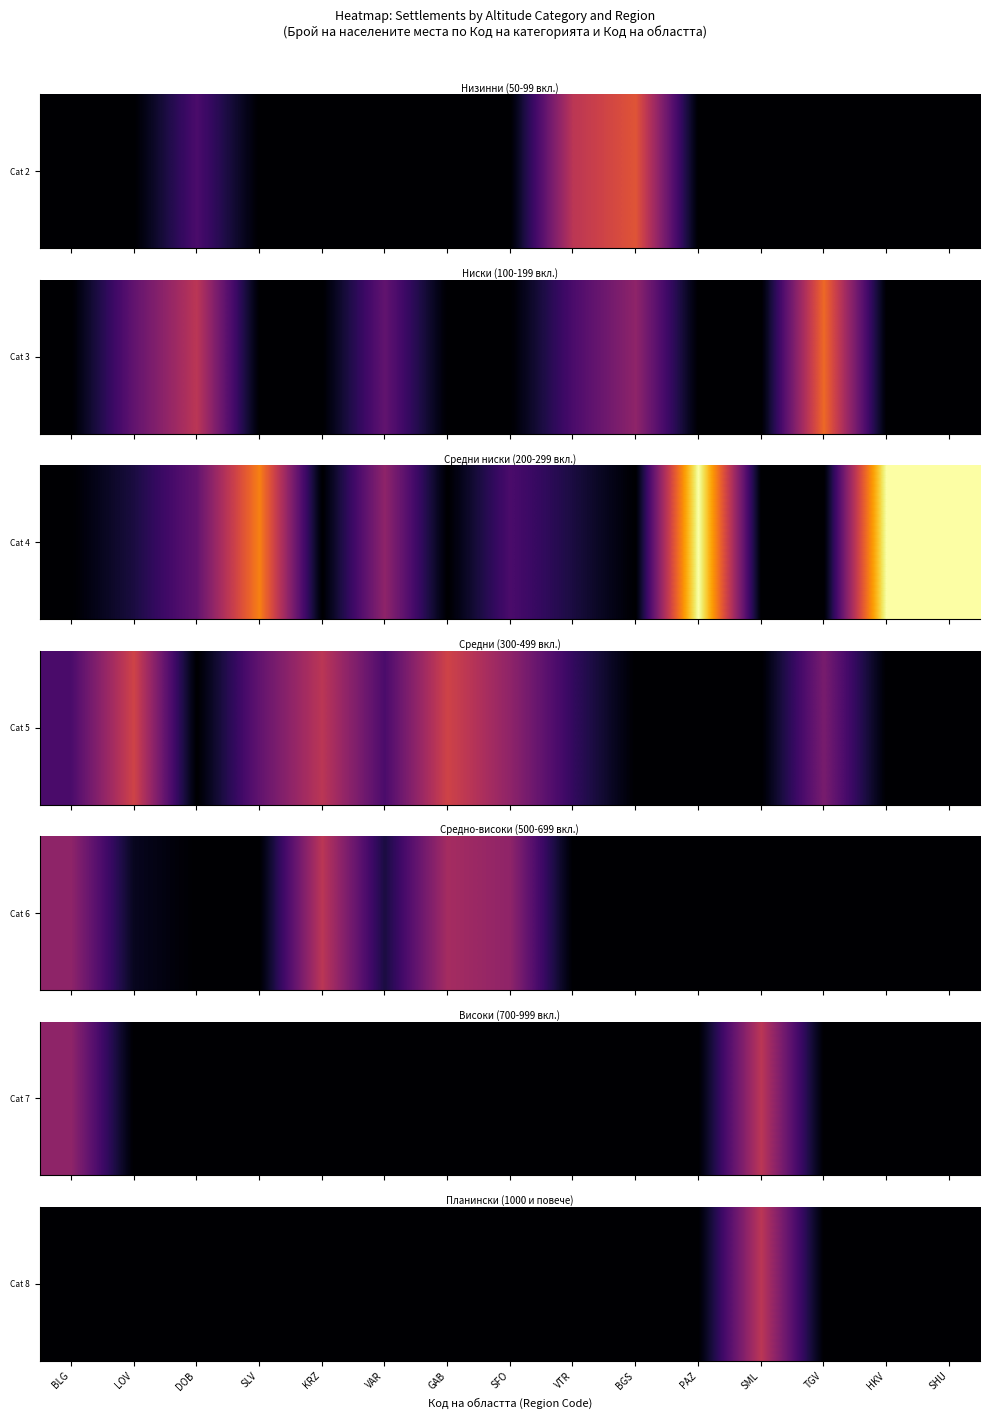

Count the values in the range 0 to 1.

14